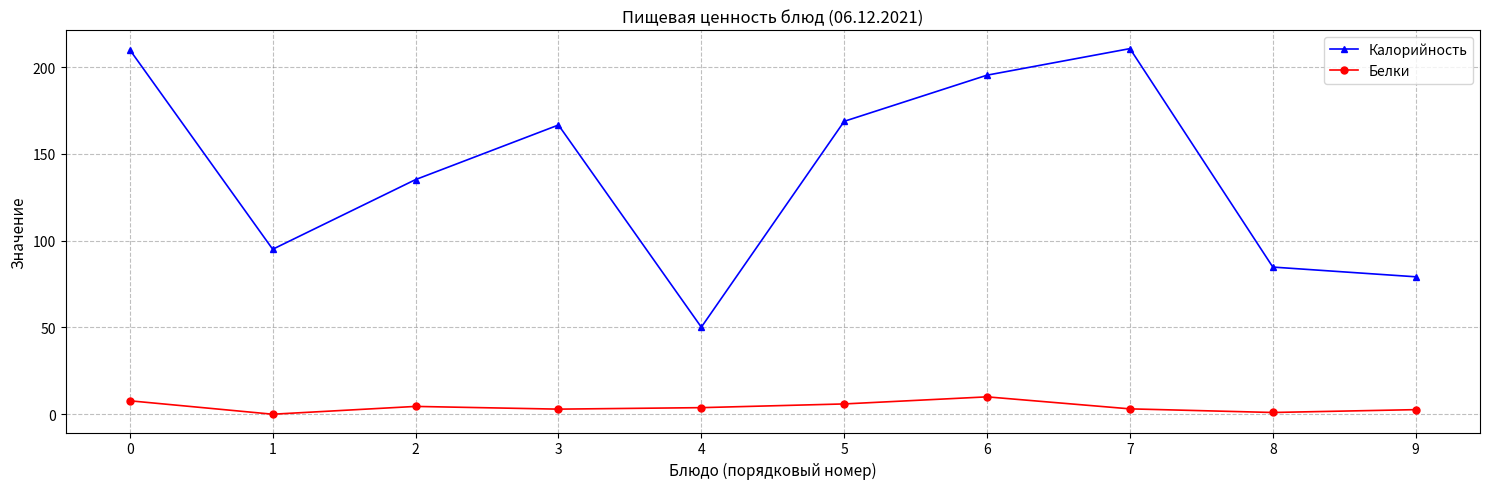

What are all the series names shown in the legend?

Калорийность, Белки